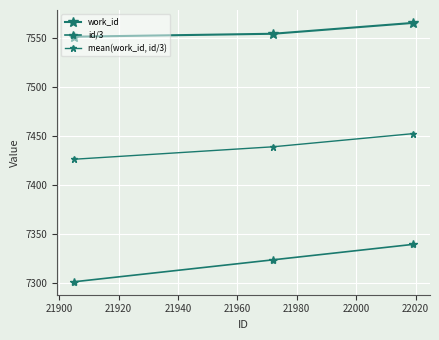

Does the chart have visible grid lines?

Yes